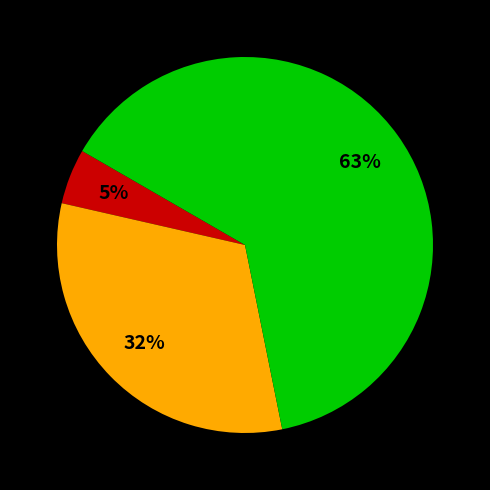

To the nearest percent, what is the average slice percentage?

33%